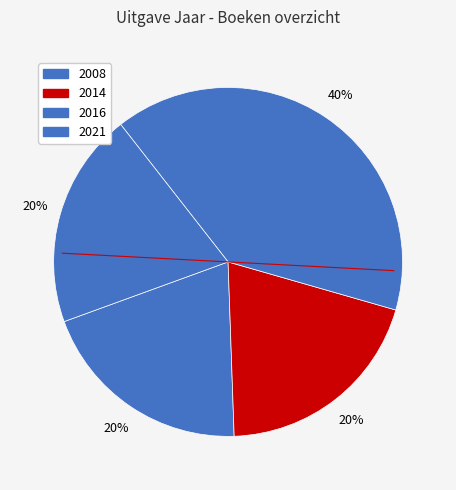

How many slices are in this pie chart?

4